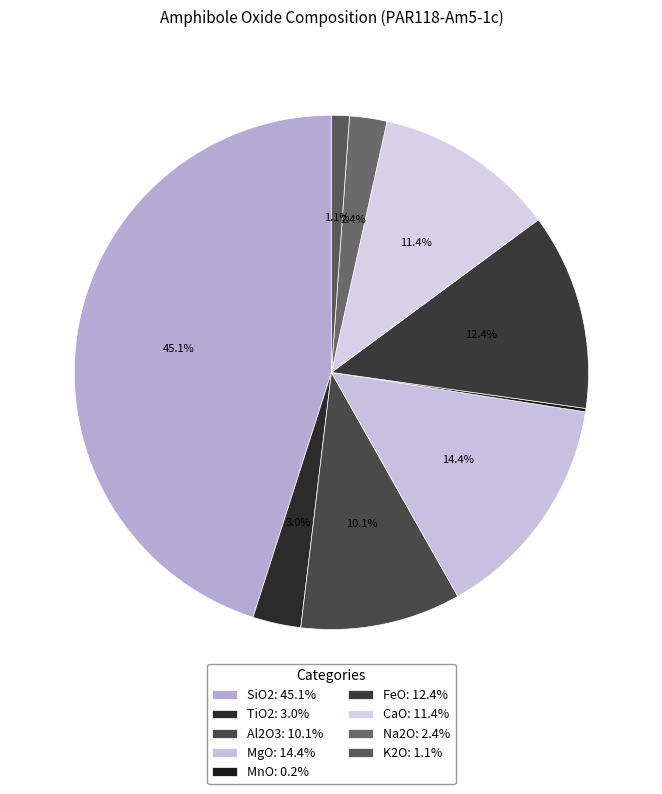

Which category has the smallest portion of the pie?

MnO